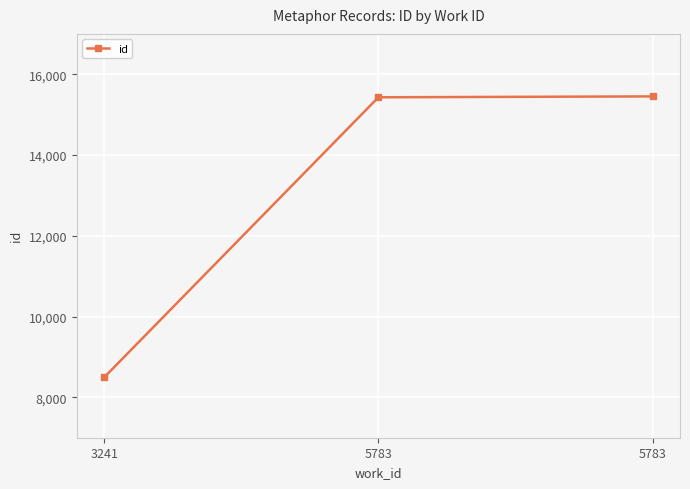

The chart shows a value of 23973 at 5783. True or false?

False